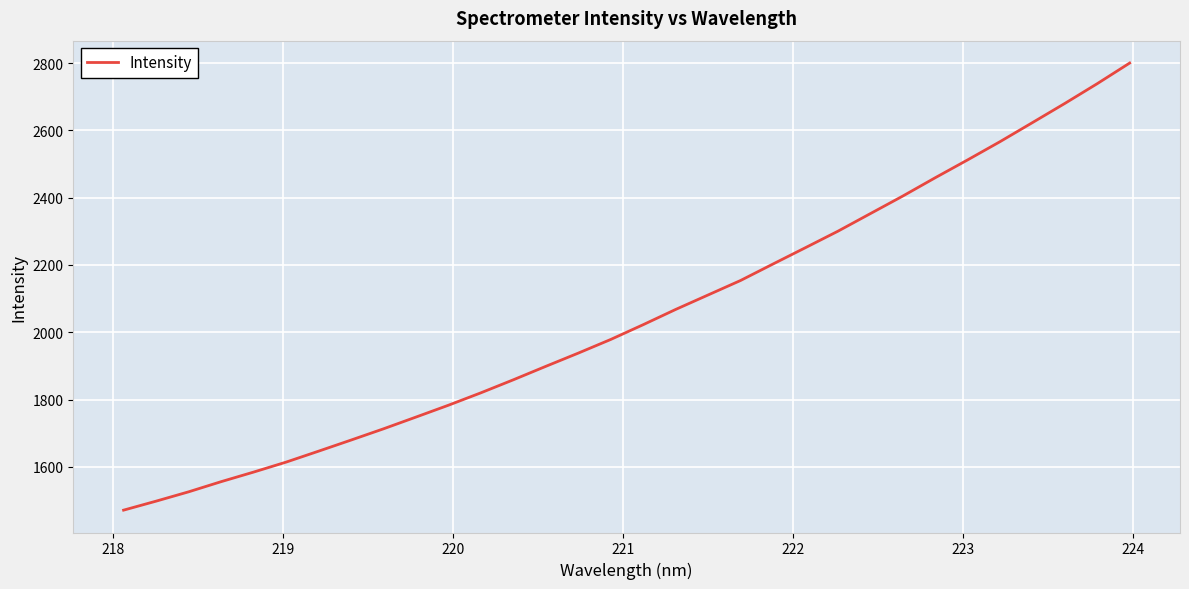

What is the maximum value shown in the chart?

2800.0